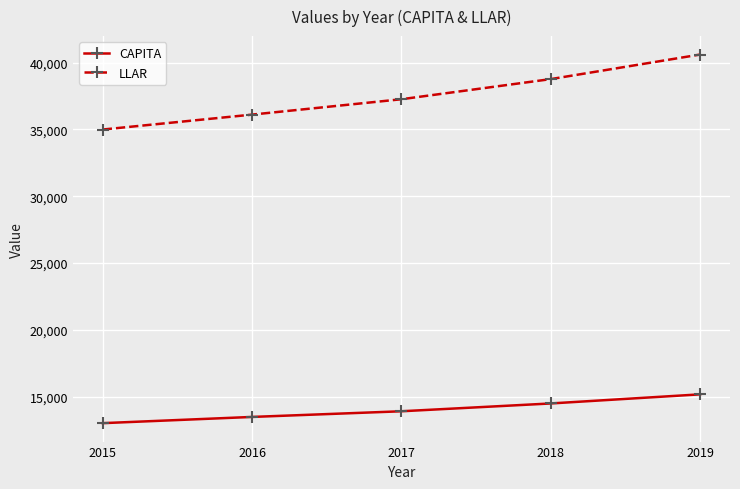

At 2016, list the series in order from smallest to largest.

CAPITA, LLAR